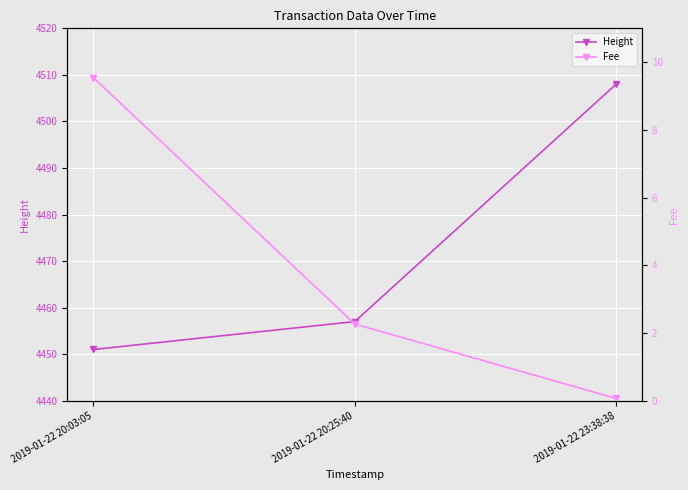

At which label is Fee closest to 4?

2019-01-22 20:25:40